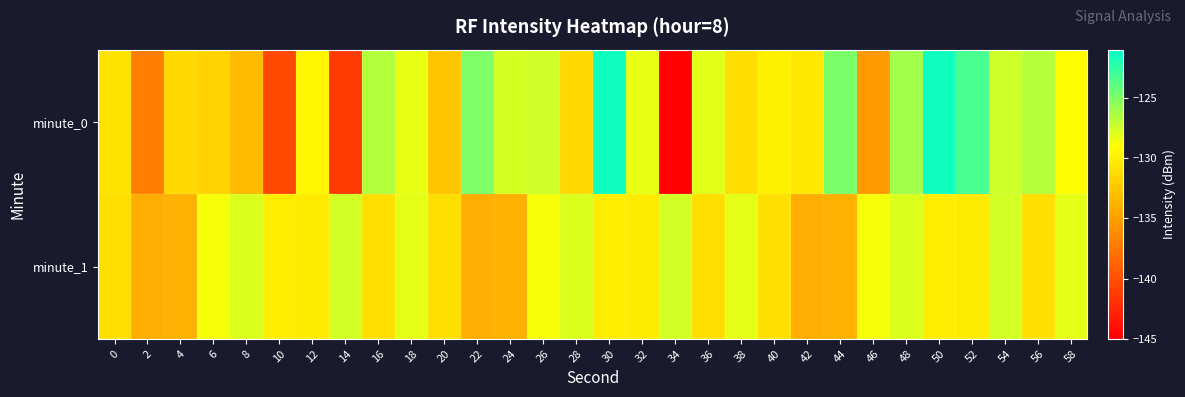

Reading left to right, list all the values displayed in this chart.

minute_0: 0=-130.7	2=-137.1	4=-131.4	6=-131.9	8=-133.2	10=-140.4	12=-129.6	14=-141.3	16=-126.7	18=-128.2	20=-132.6	22=-125.0	24=-127.7	26=-127.5	28=-131.4	30=-121.5	32=-128.3	34=-144.8	36=-128.1	38=-131.1	40=-130.0	42=-130.4	44=-124.9	46=-135.4	48=-126.1	50=-121.5	52=-123.3	54=-127.4	56=-126.8	58=-129.1
minute_1: 0=-130.9	2=-134.0	4=-133.9	6=-128.7	8=-127.9	10=-130.1	12=-130.2	14=-127.6	16=-130.9	18=-128.1	20=-130.9	22=-134.0	24=-133.9	26=-128.7	28=-127.9	30=-130.1	32=-130.2	34=-127.6	36=-130.9	38=-128.1	40=-130.9	42=-134.0	44=-133.9	46=-128.7	48=-127.9	50=-130.1	52=-130.2	54=-127.6	56=-130.9	58=-128.1